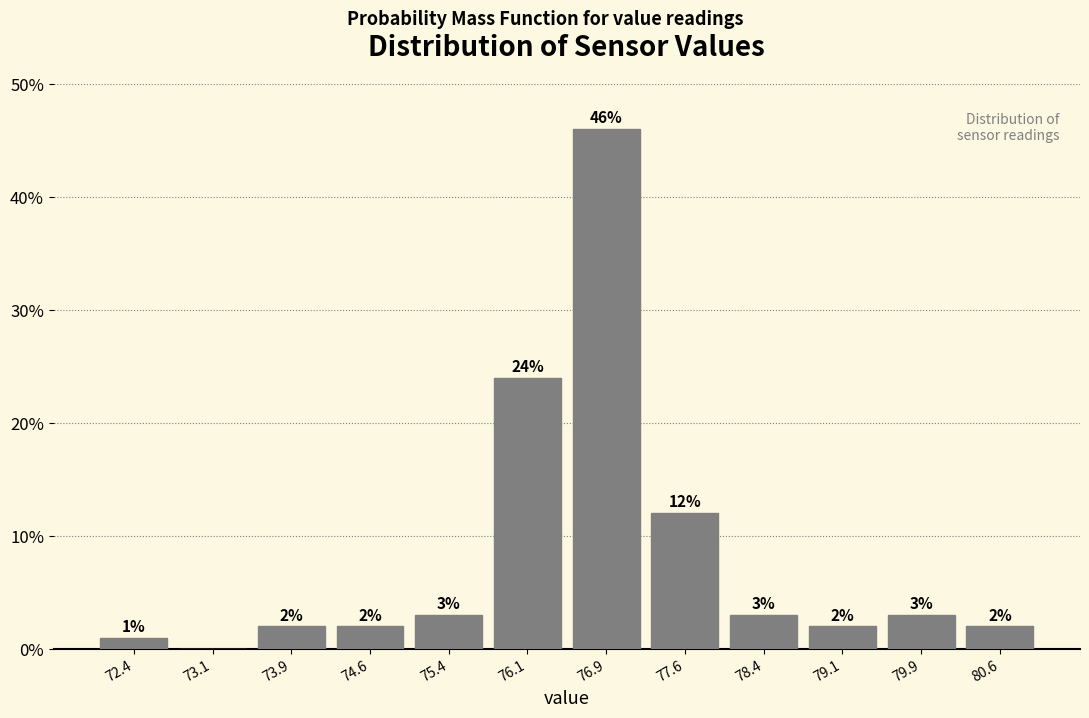

Which range on the x-axis has the tallest bar?

76.50 to 77.25